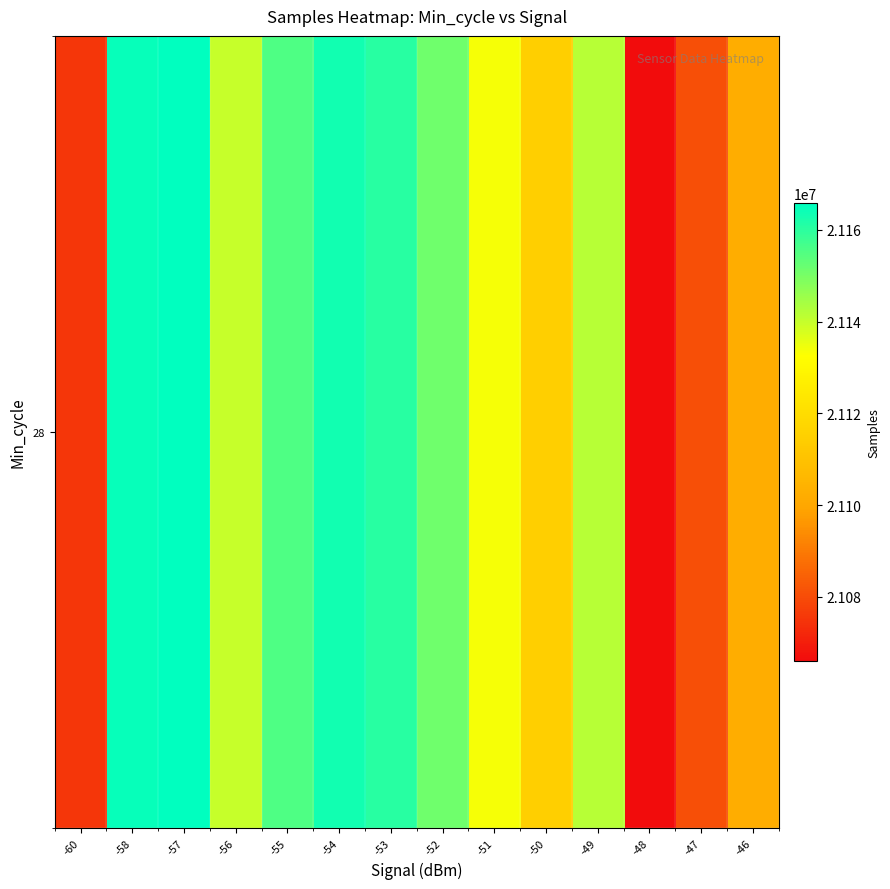

Where does the data first go above 21141767?

-58